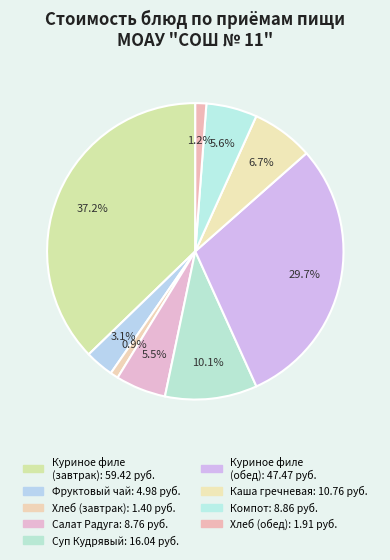

Count the number of slices in the pie.

9